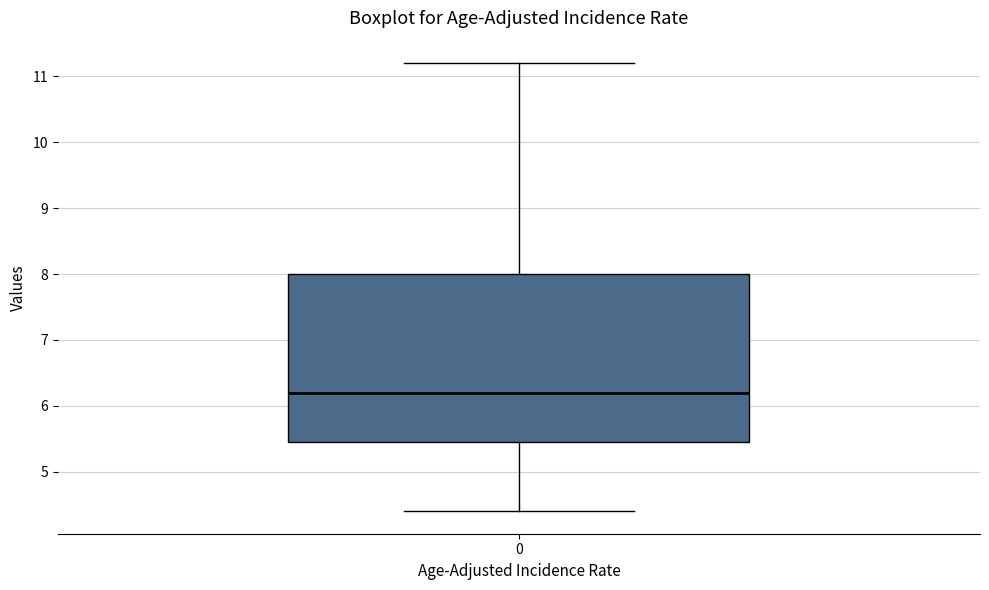

Where does the lower whisker of the box at x = 0 end on the y-axis? The values are not printed on the chart, so give them approximately, as read against the axis.

4.4